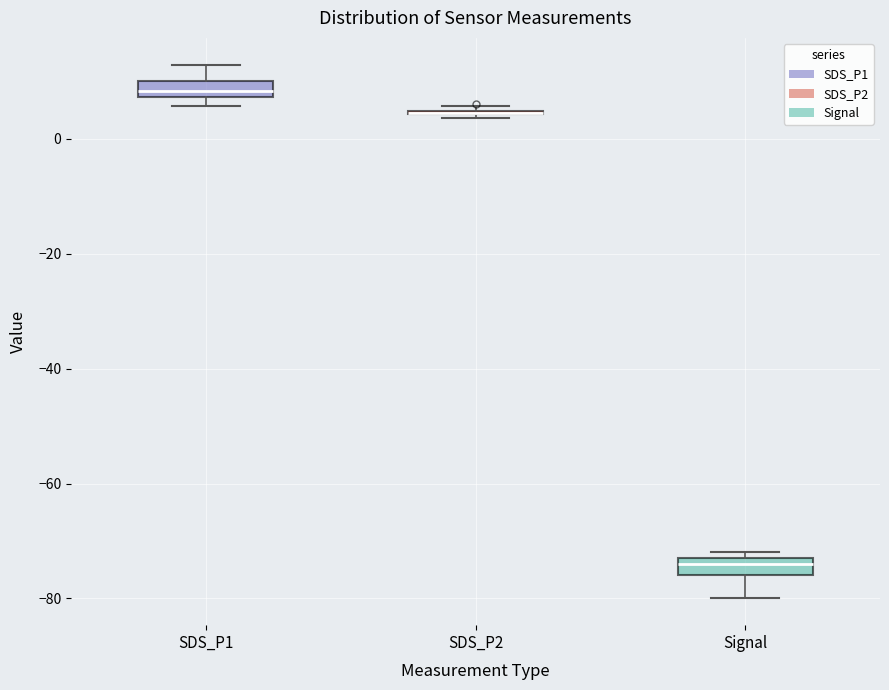

Where is the upper edge of the box for SDS_P1 on the y-axis? The values are not printed on the chart, so give them approximately, as read against the axis.

10